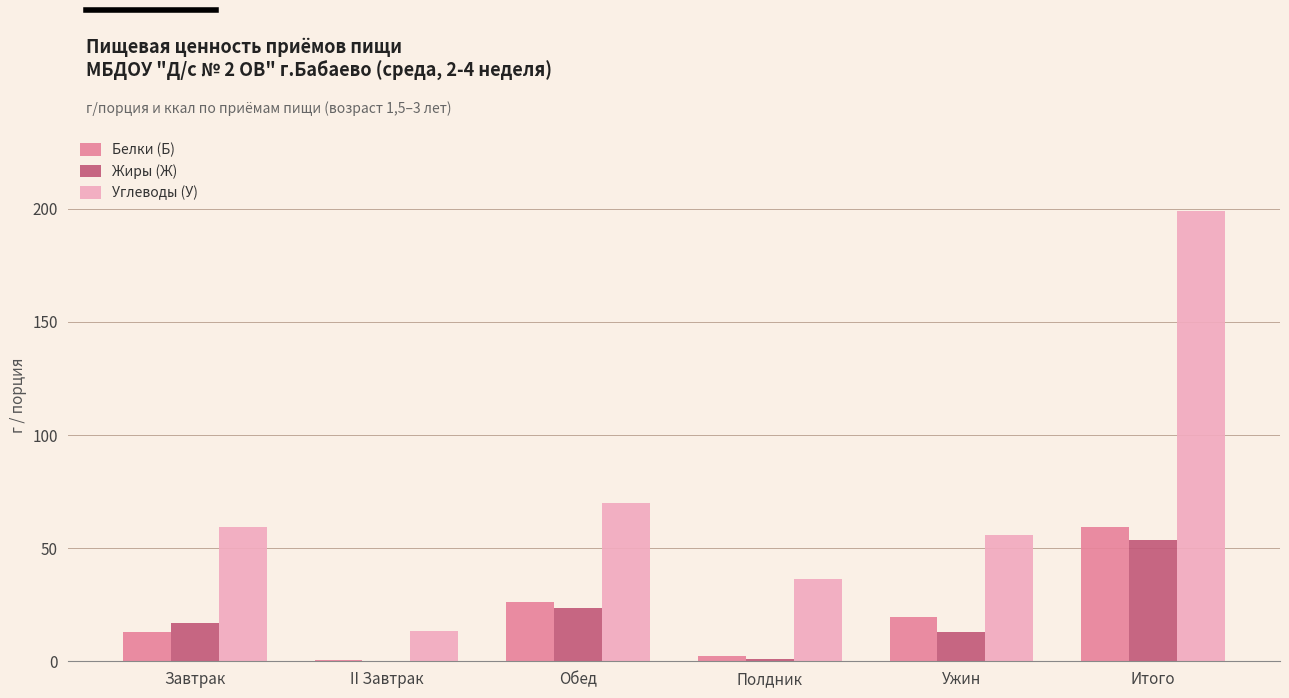

Is it true that Белки (Б) equals 19.7 at Ужин?

True